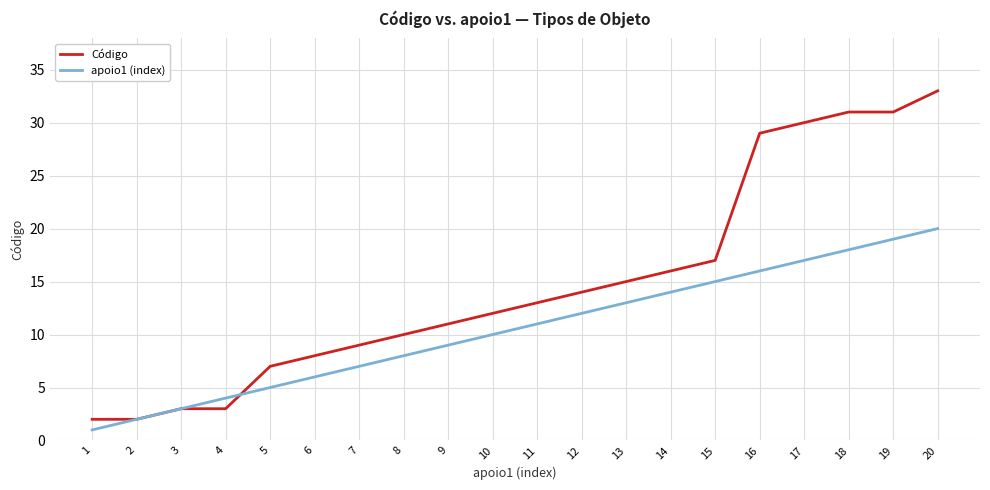

True or false: Código and apoio1 (index) intersect in this chart.

True